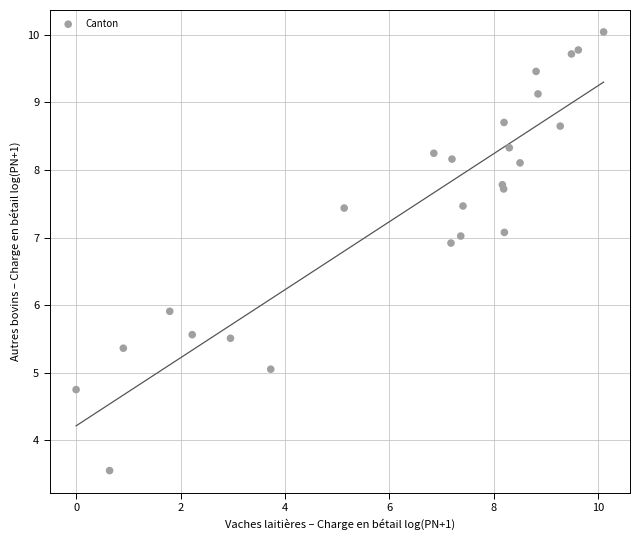

What Y value in the scatter plot is closest to 6?

5.9